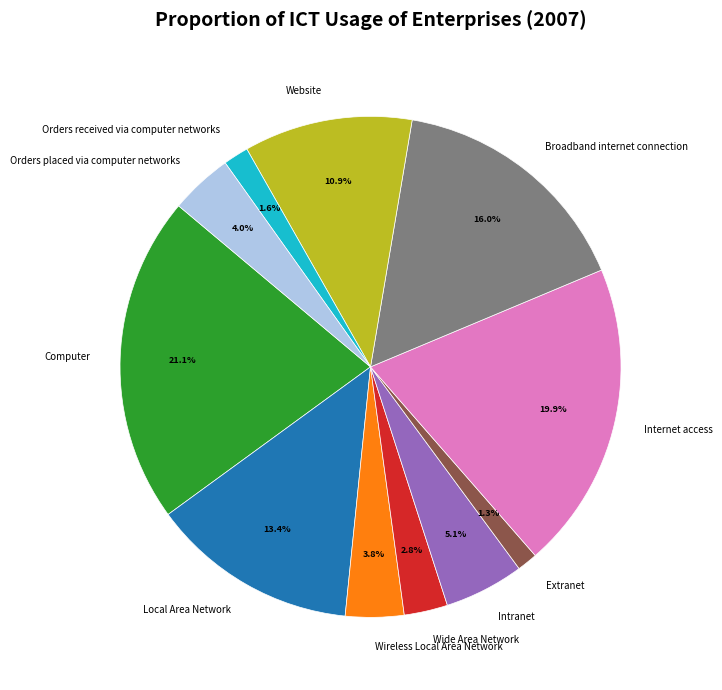

Is Wide Area Network the majority of the pie?

No